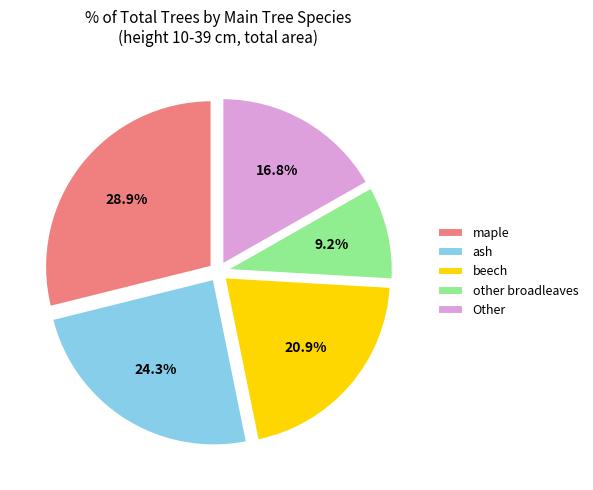

Count the number of slices in the pie.

5